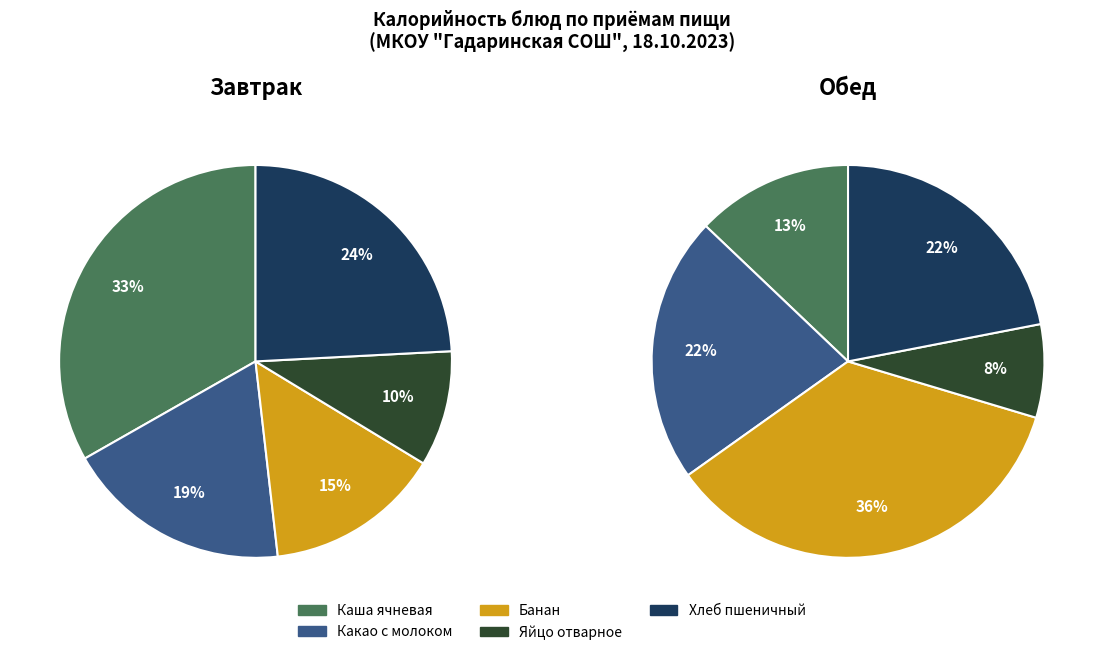

What percentage is the Каша/гарнир slice, to the nearest percent?

13%